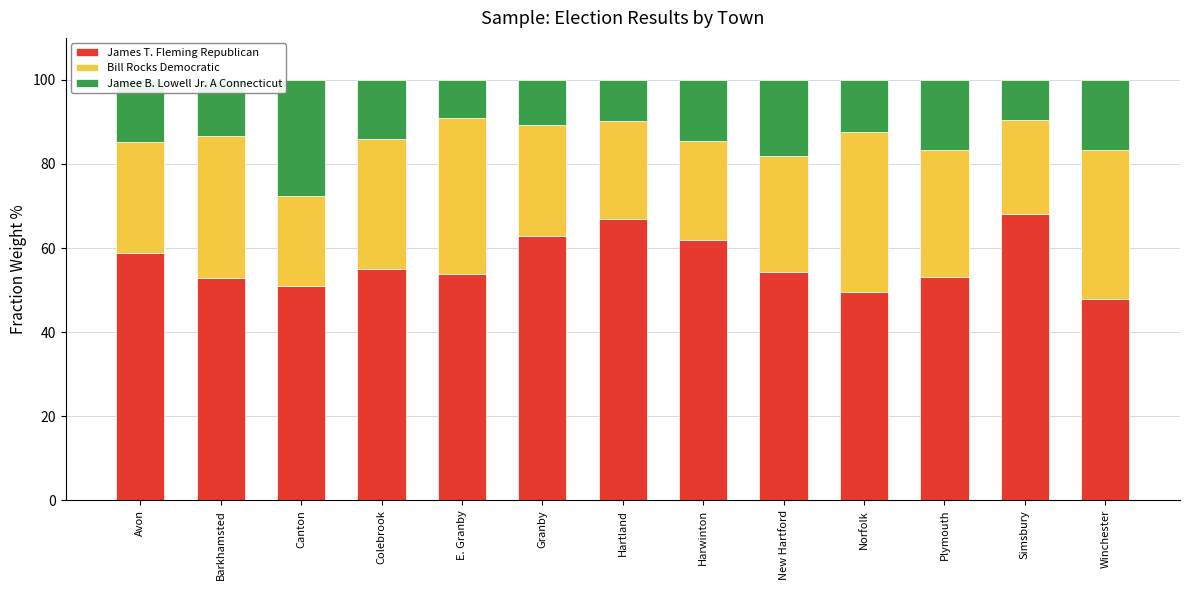

What is the total value across all series at Norfolk?

100.0